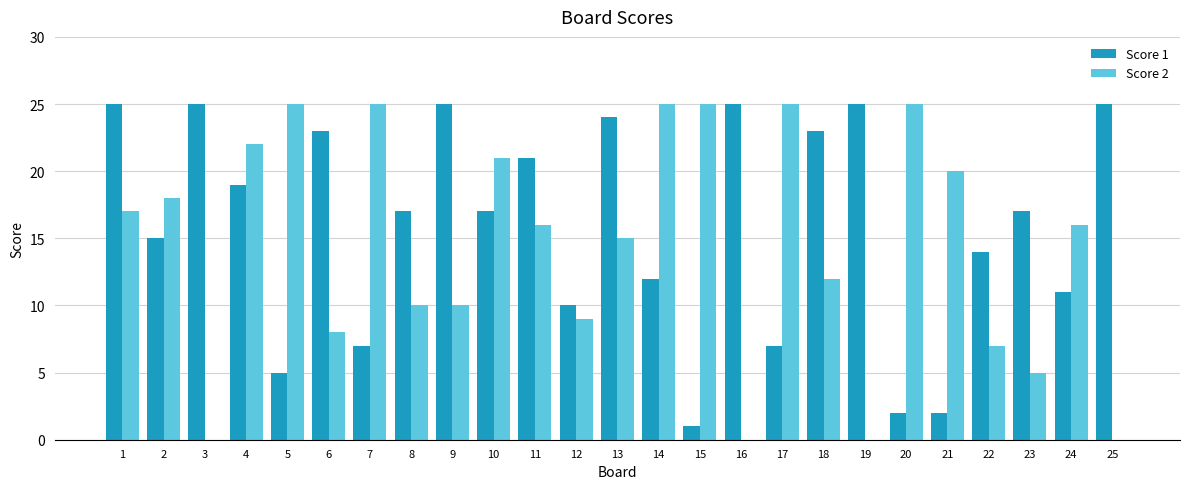

Is the value of Score 1 at 20 greater than the value of Score 2 at 1?

No